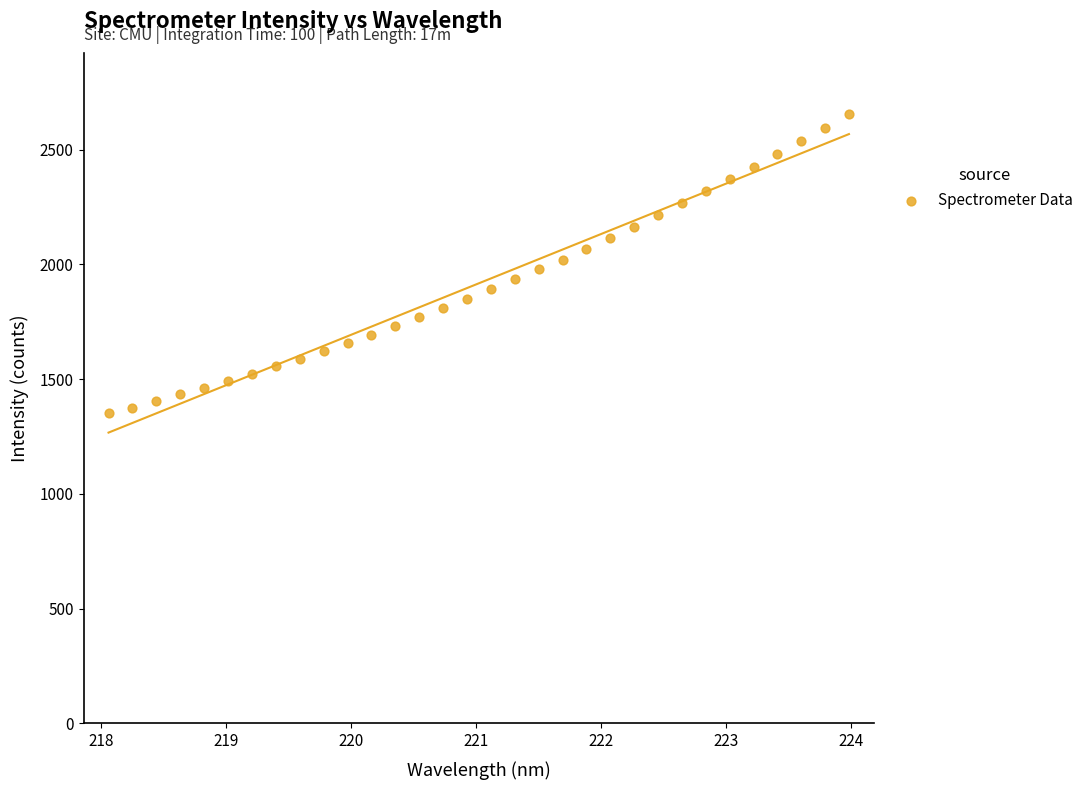

What is the range of X values (max minus min)?

5.9